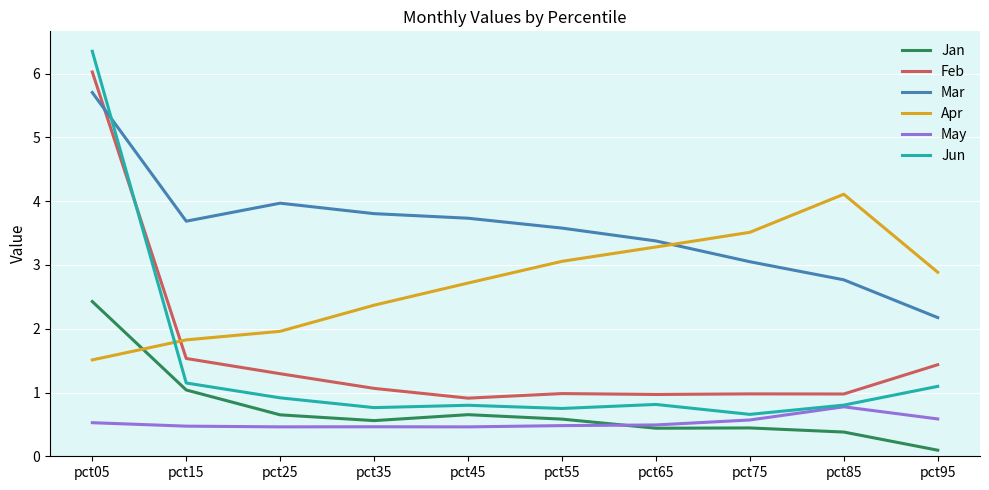

Which label corresponds to the smallest value in the chart?

pct95